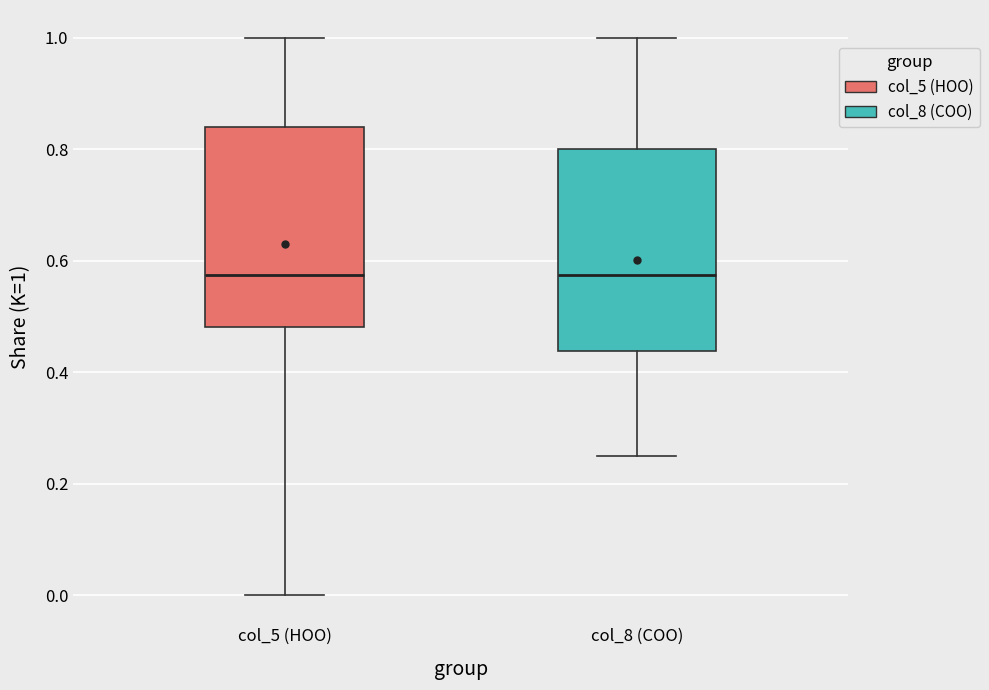

Reading left to right, transcribe this box plot: for each box, give where its median line is, the range the box spans, and where its two whiskers end, as read against the y-axis. The values are not printed on the chart, so give them approximately, as read against the axis.

col_5 (НОО): median 0.58, box 0.48 to 0.84, whiskers 0.00 to 1.00
col_8 (СОО): median 0.58, box 0.44 to 0.80, whiskers 0.26 to 1.00